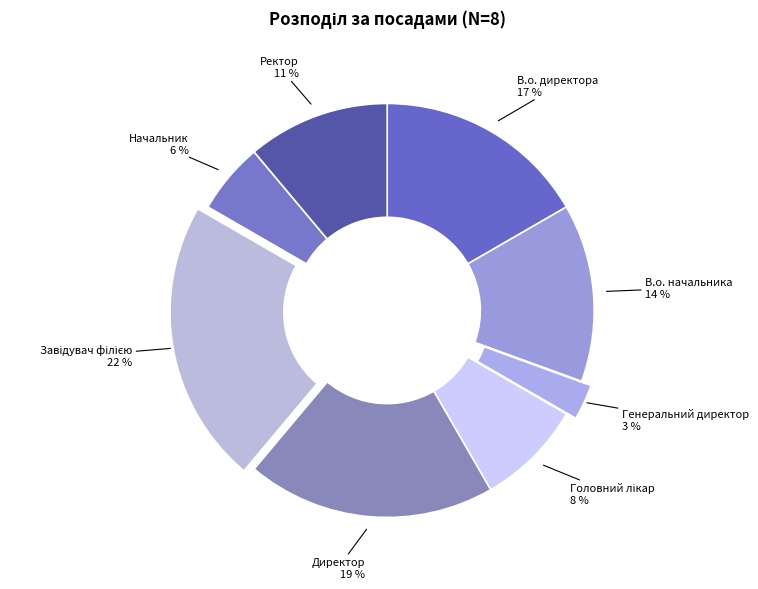

Which category has the smallest portion of the pie?

Генеральний директор